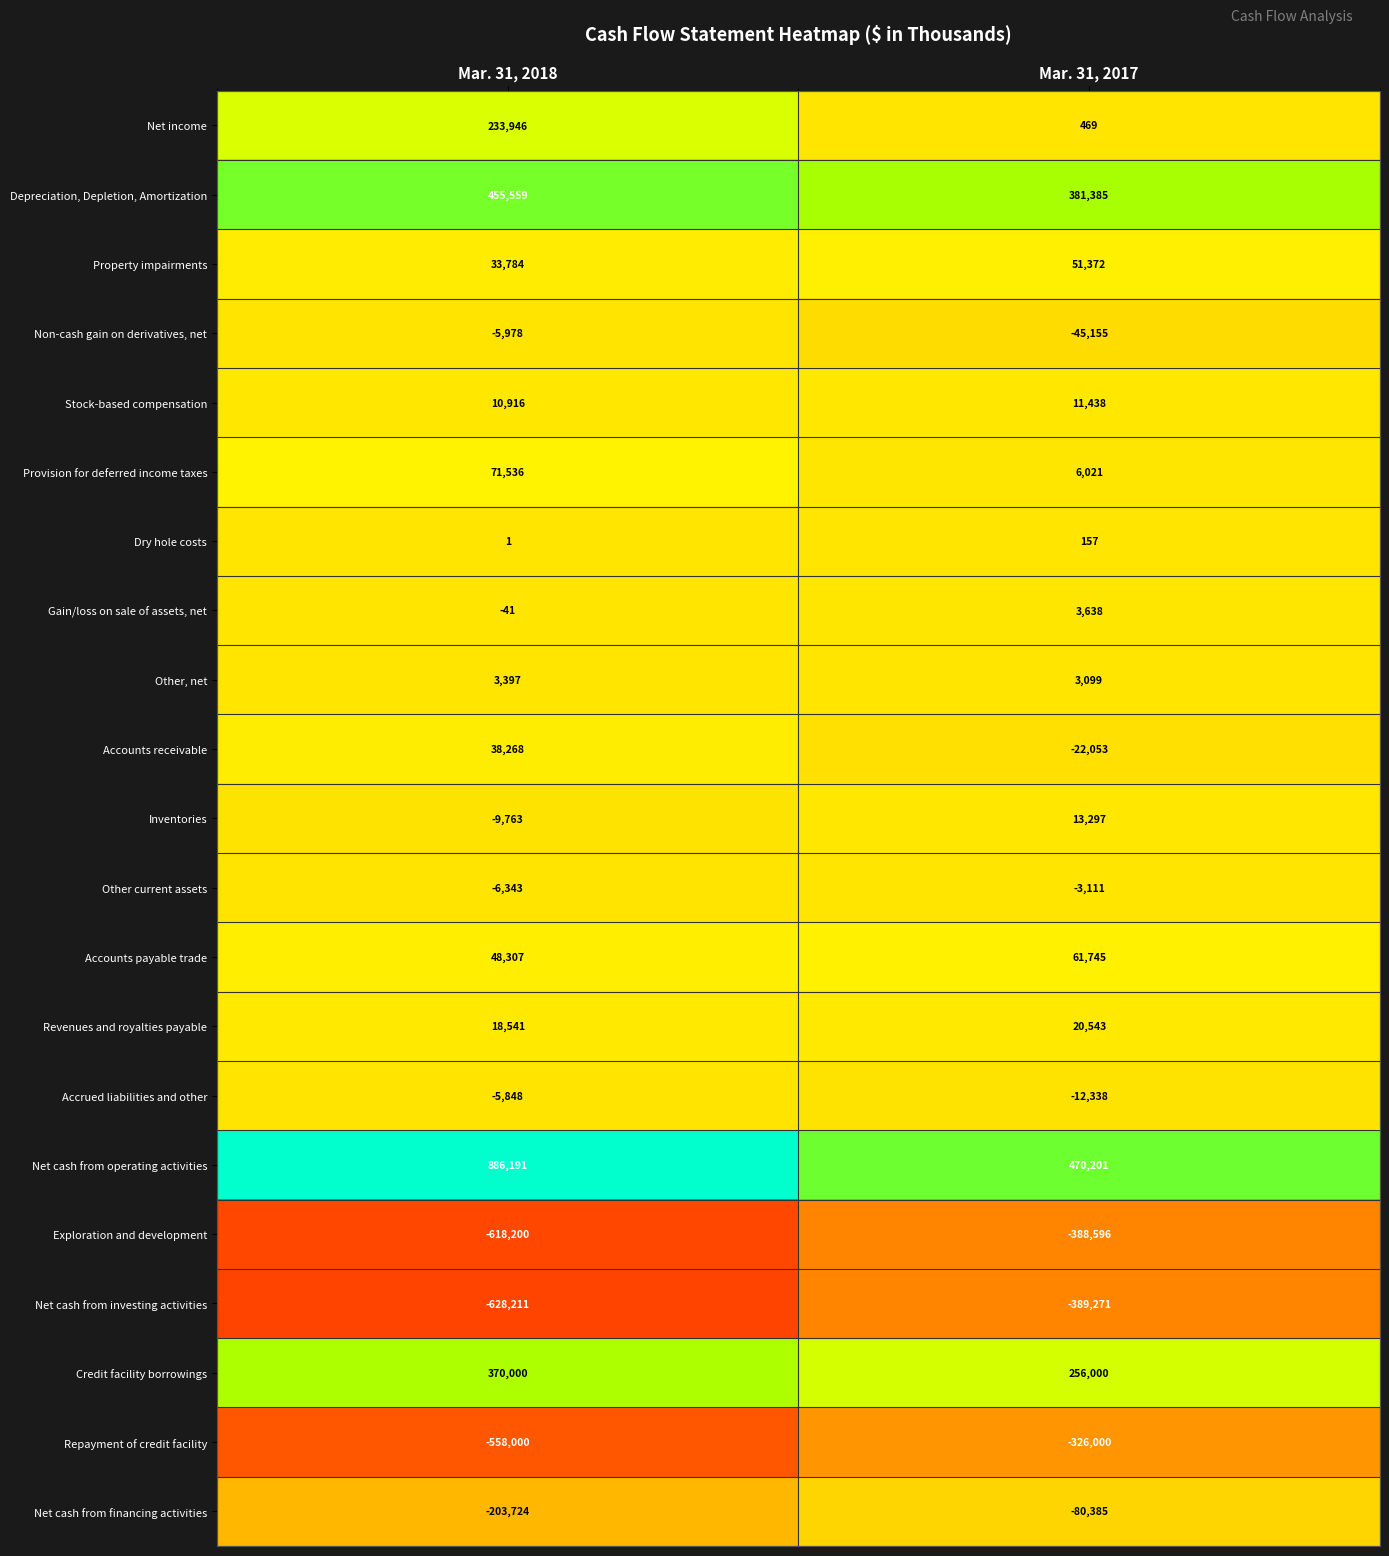

The Property impairments series shows 51372 at Mar. 31, 2017. True or false?

True